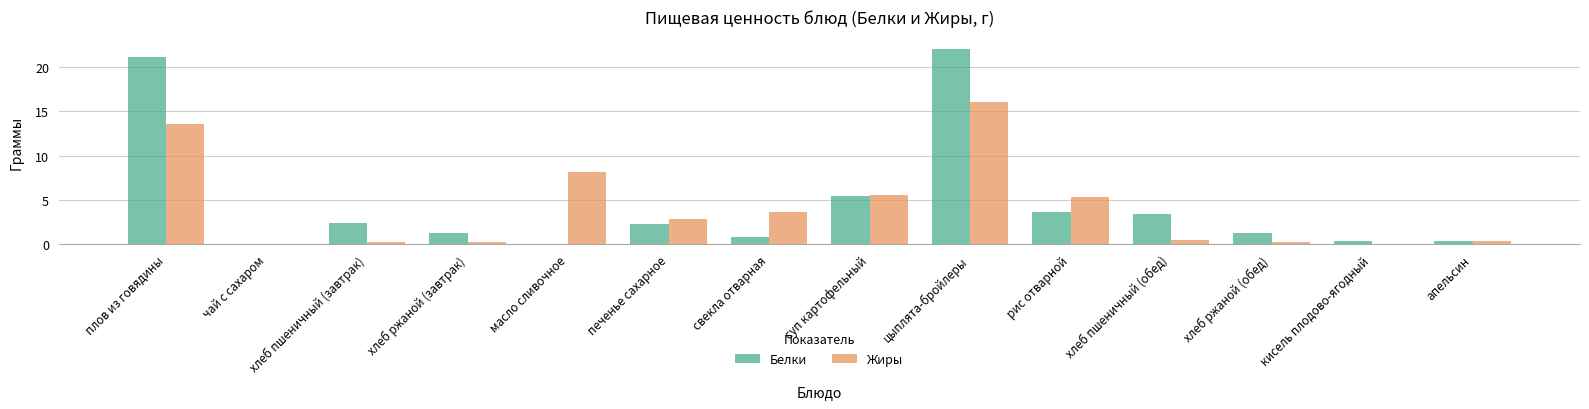

Is it true that Белки equals 37.8 at плов из говядины?

False